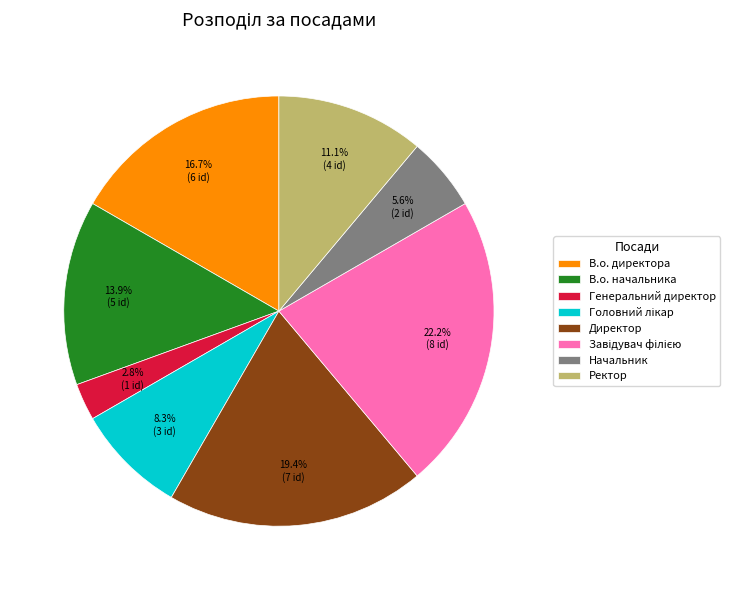

What is the smallest slice in the pie chart?

Генеральний директор